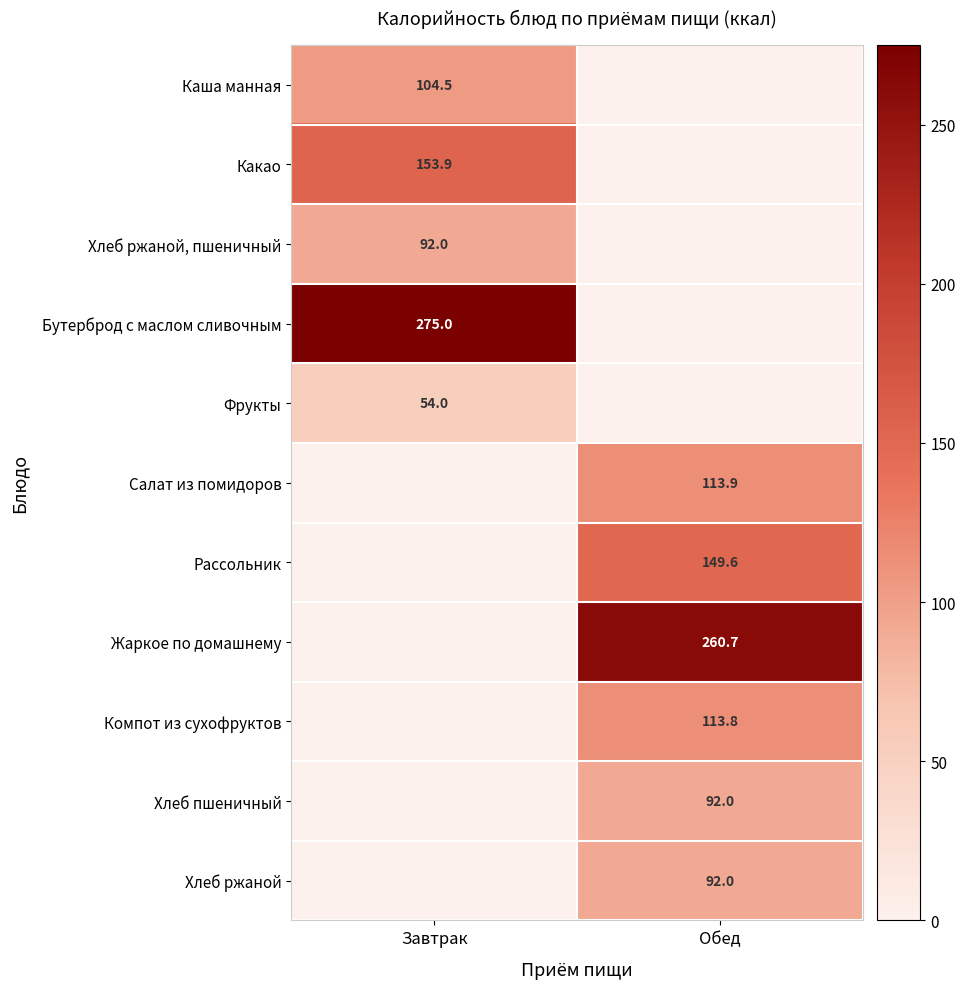

True or false: Салат из помидоров has a value of 113.9 at Обед.

True